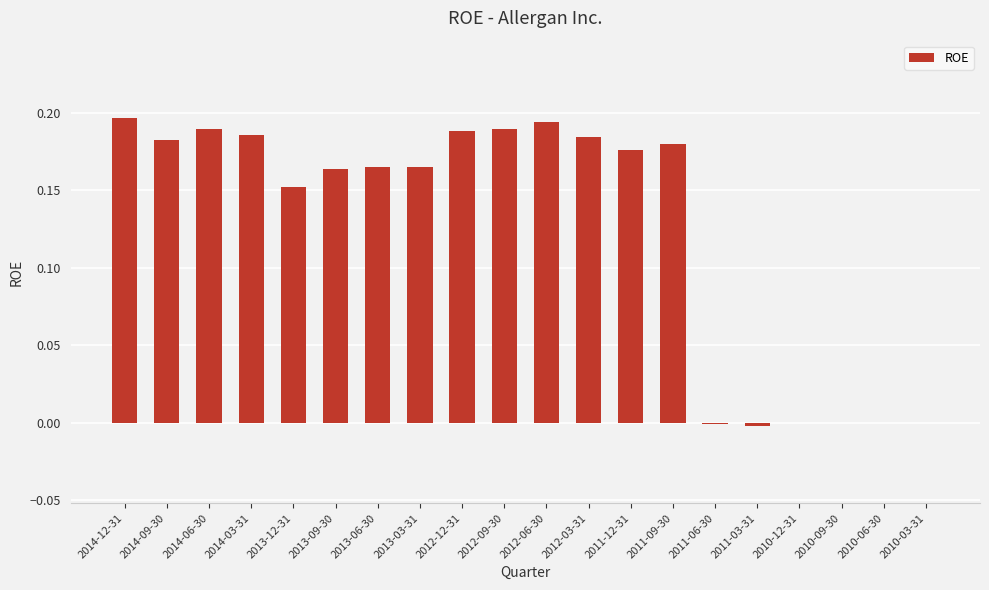

What is the sum of all values?

2.5